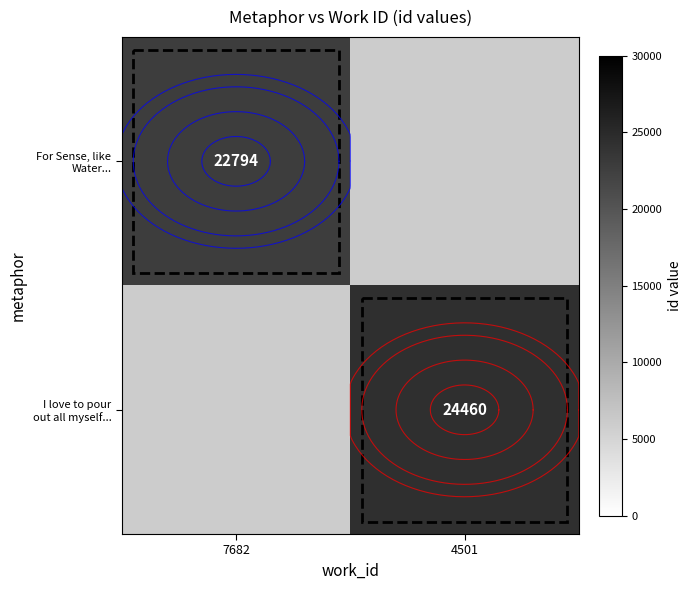

Which has a higher value, 7682 or 4501?

4501